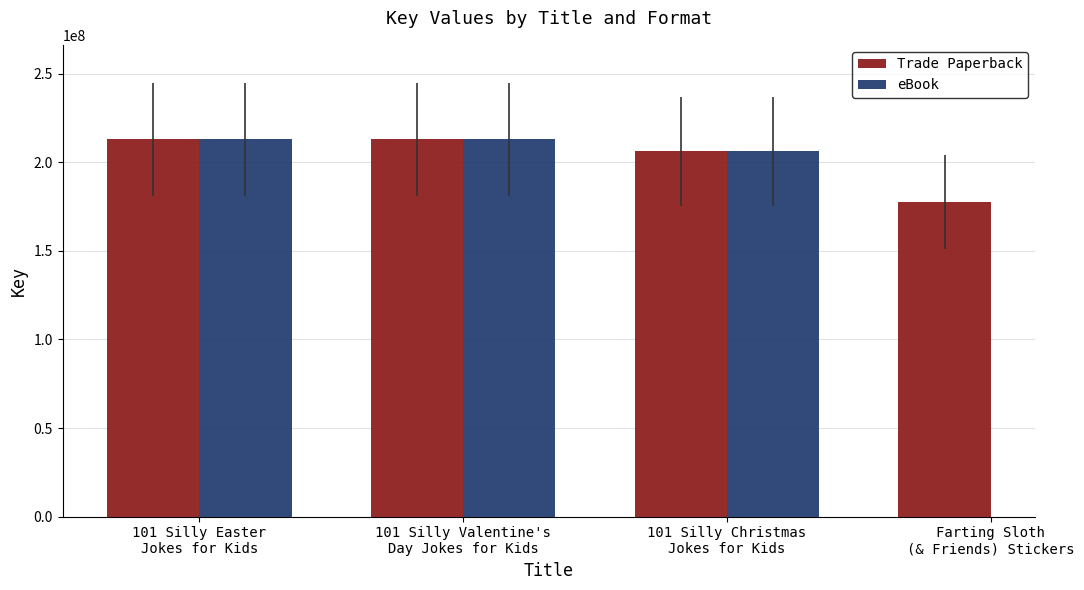

What is the total value across all series at 101 Silly Christmas
Jokes for Kids?

412488934.0